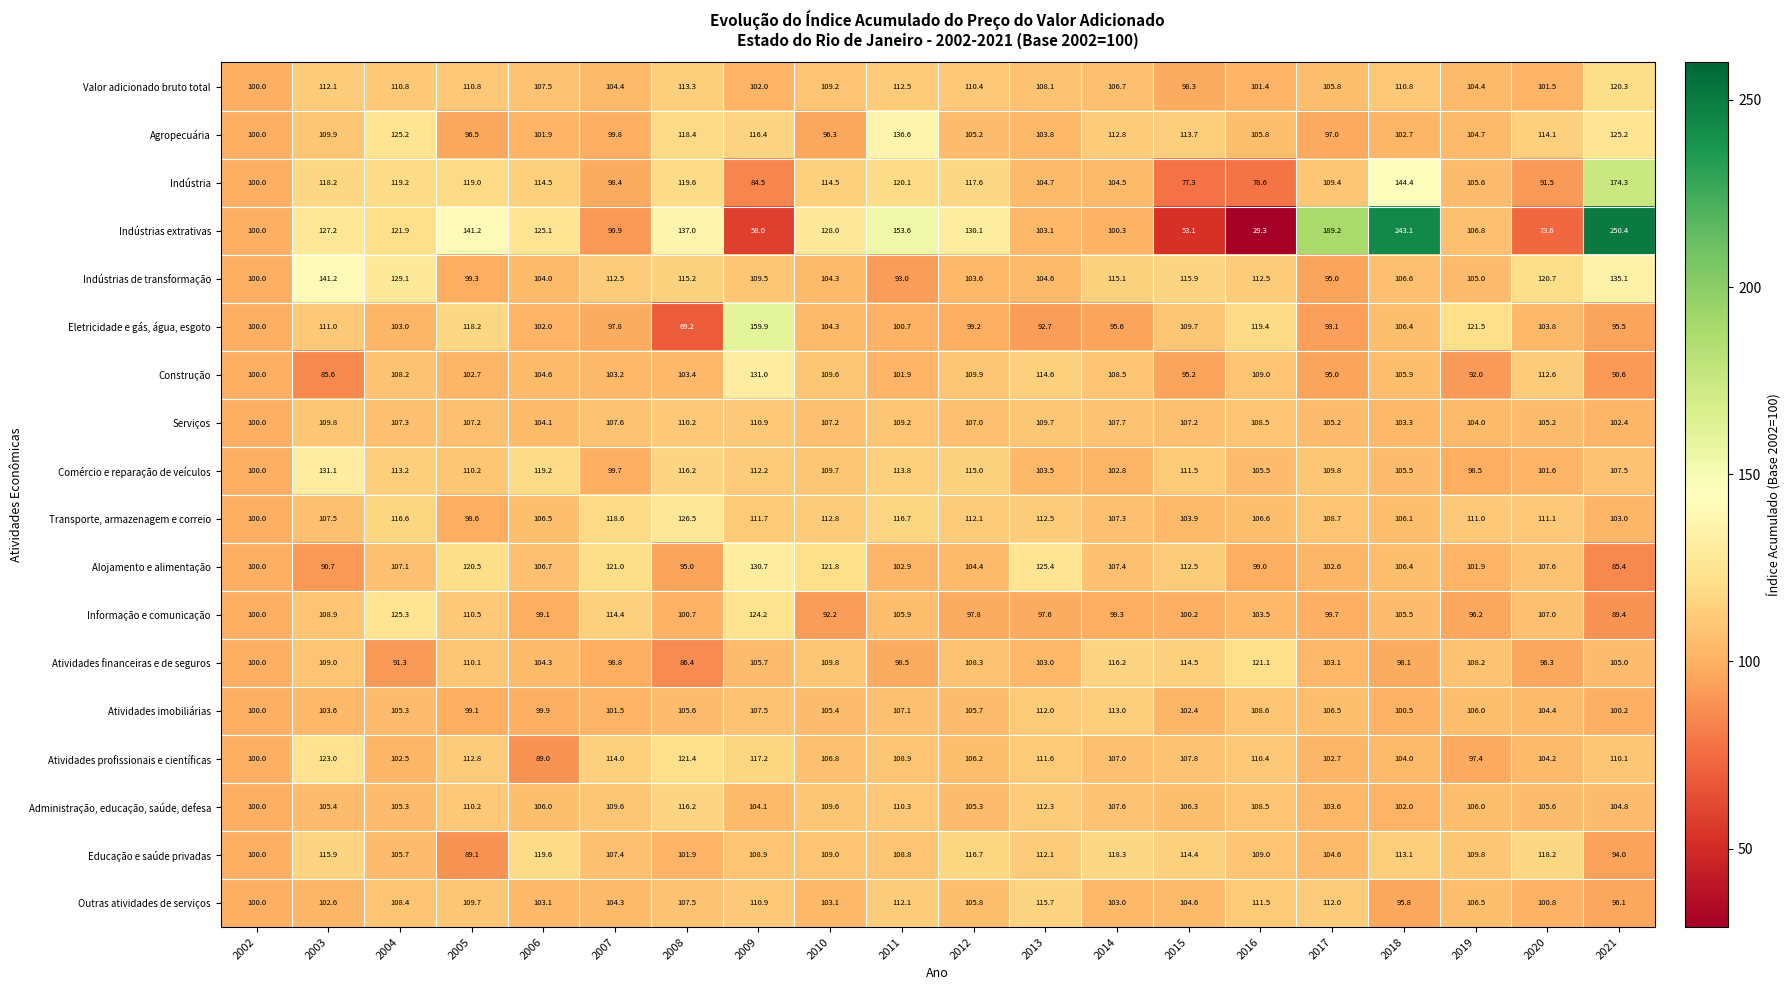

At how many categories does at least one series exceed 189?

3